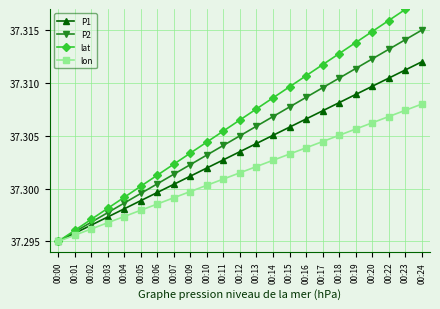

What is the smallest value displayed?

37.3